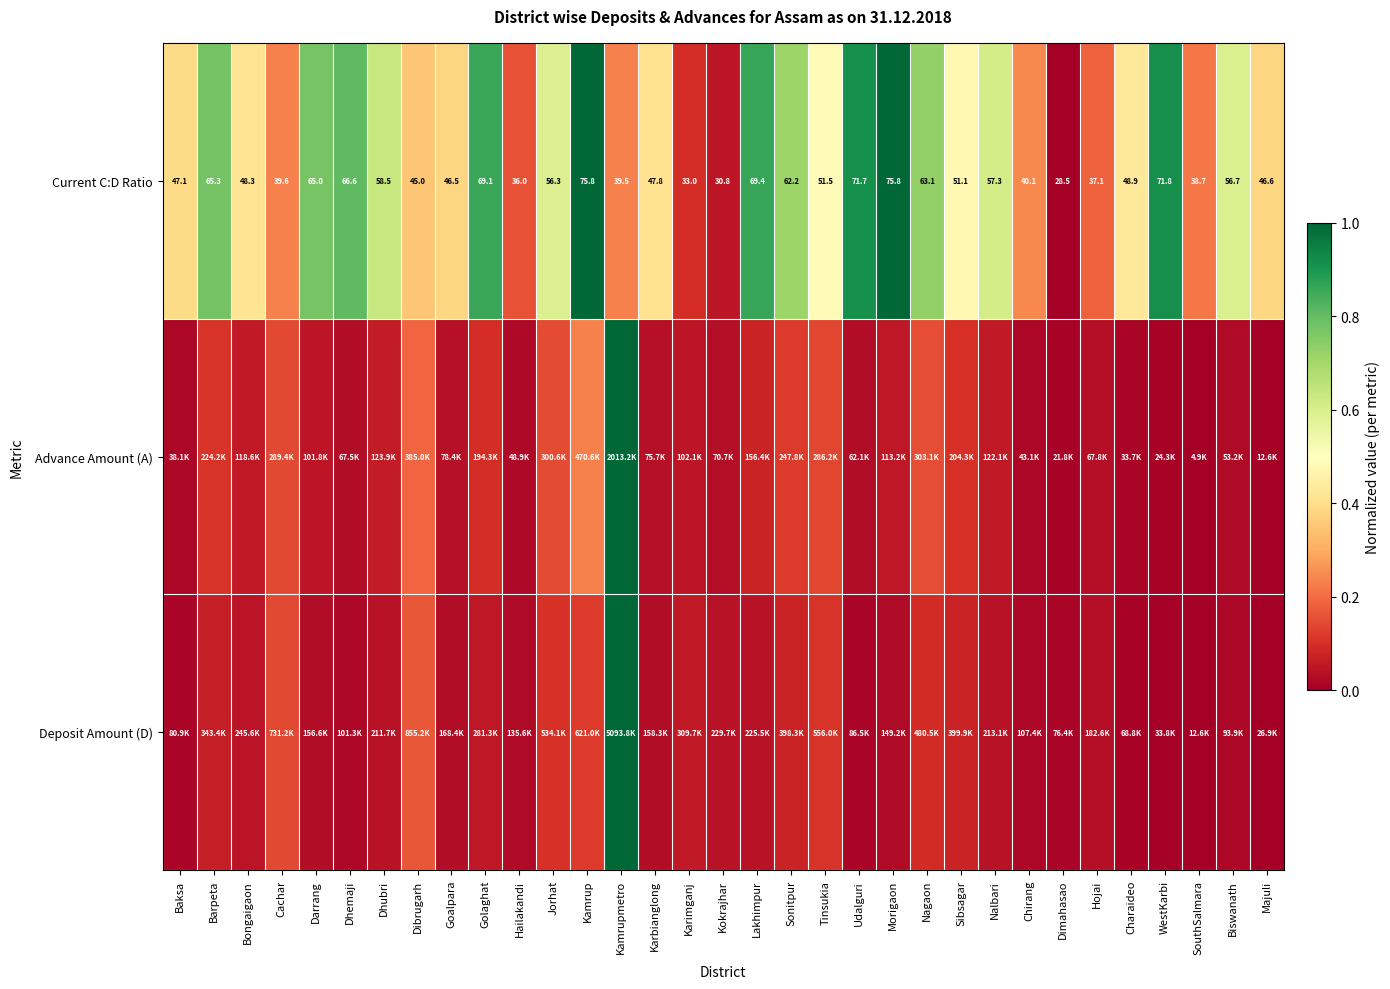

Where is Current C:D Ratio nearest to the value 52?

Tinsukia